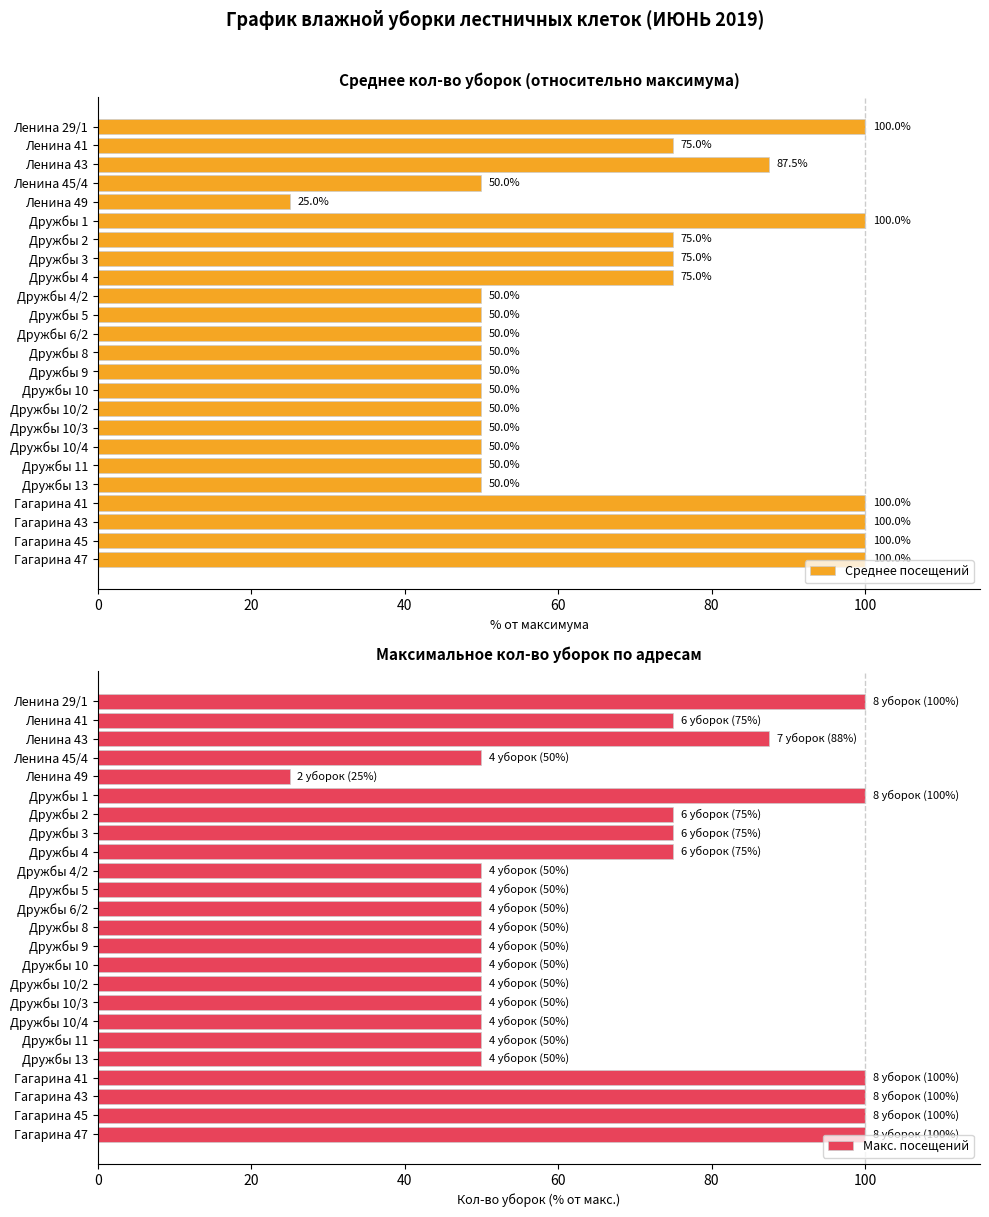

The Среднее посещений series shows 100.0 at Гагарина 47. True or false?

True